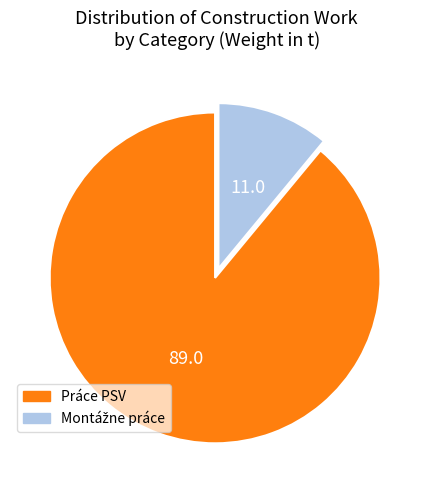

Does any single category account for the majority?

Yes